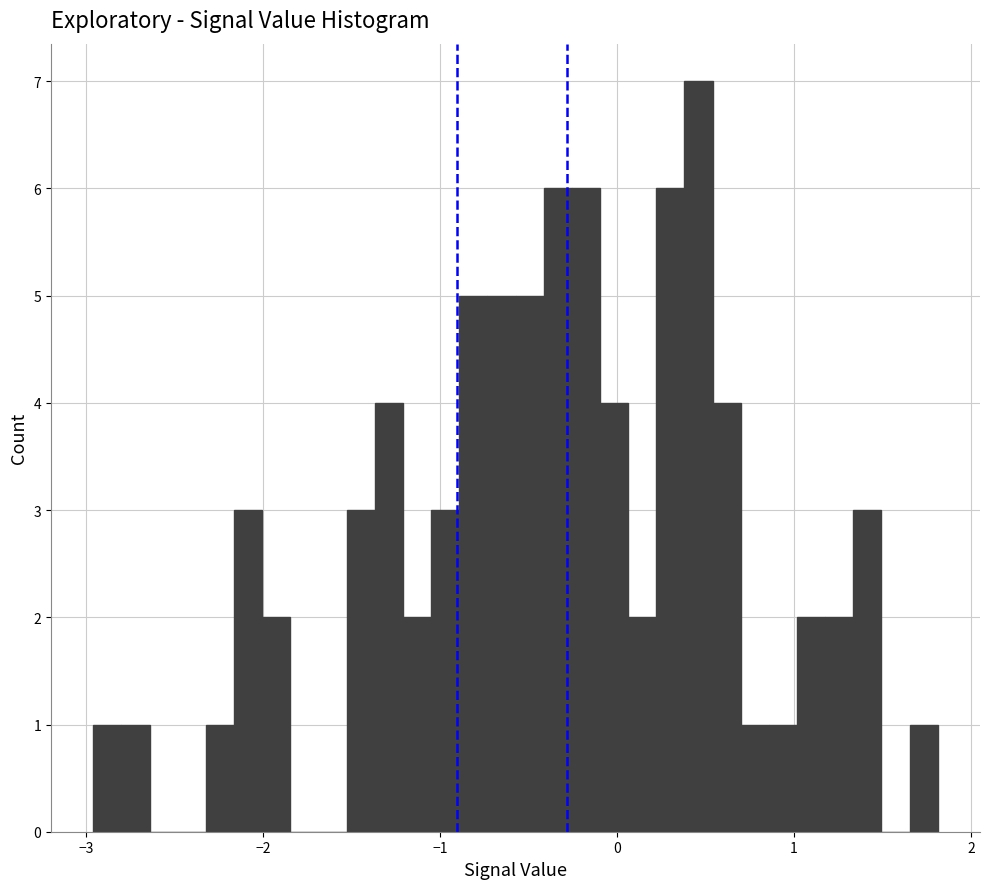

Around what value on the x-axis is the tallest bar? Give the approximate position of its centre, as read against the axis.

0.5